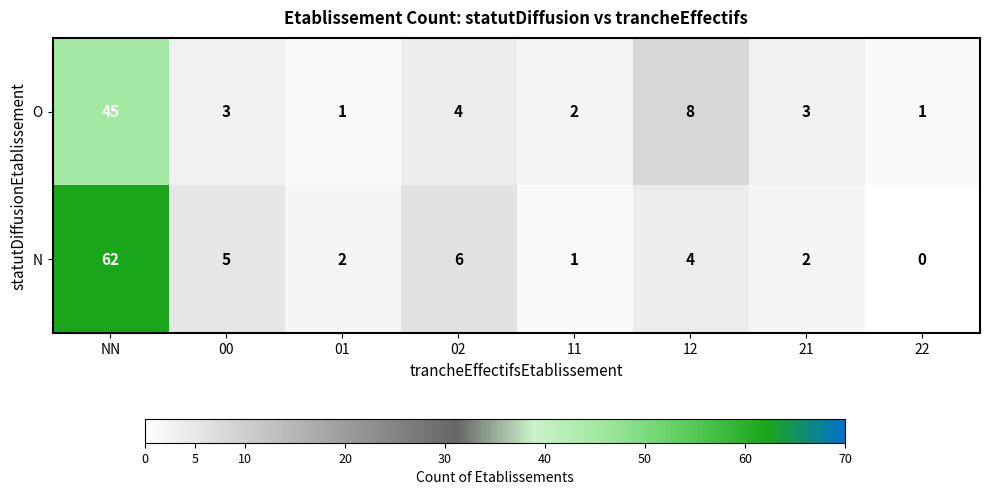

Which series has the largest range (max minus min)?

N